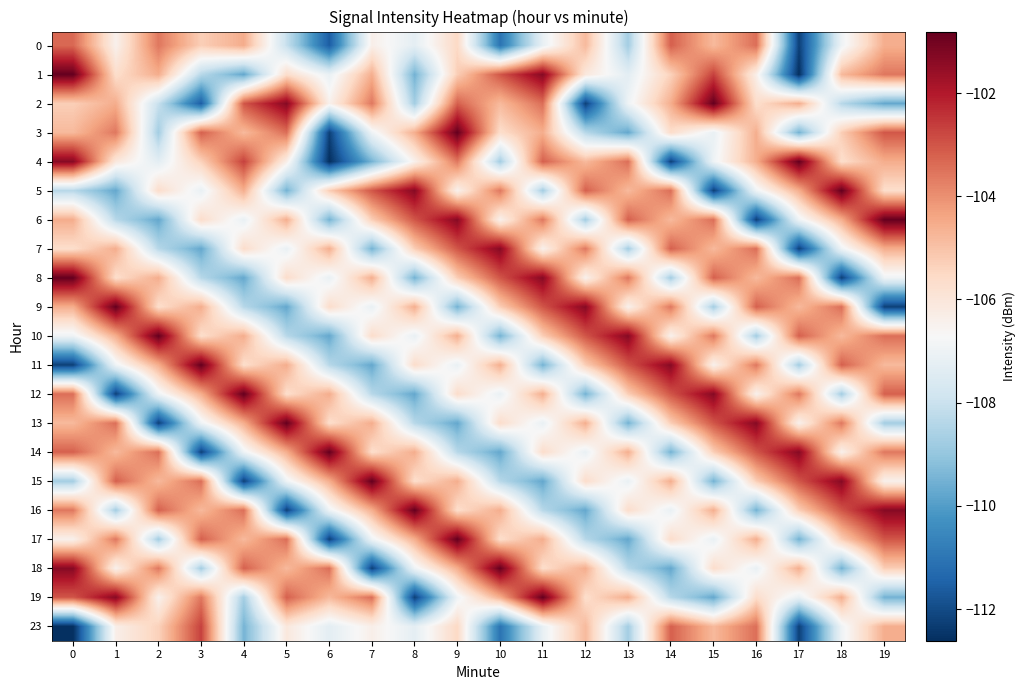

At 9, list the series in order from smallest to largest.

13, 9, 14, 11, 19, 5, 16, 12, 0, 23, 1, 8, 10, 18, 15, 4, 2, 7, 6, 3, 17